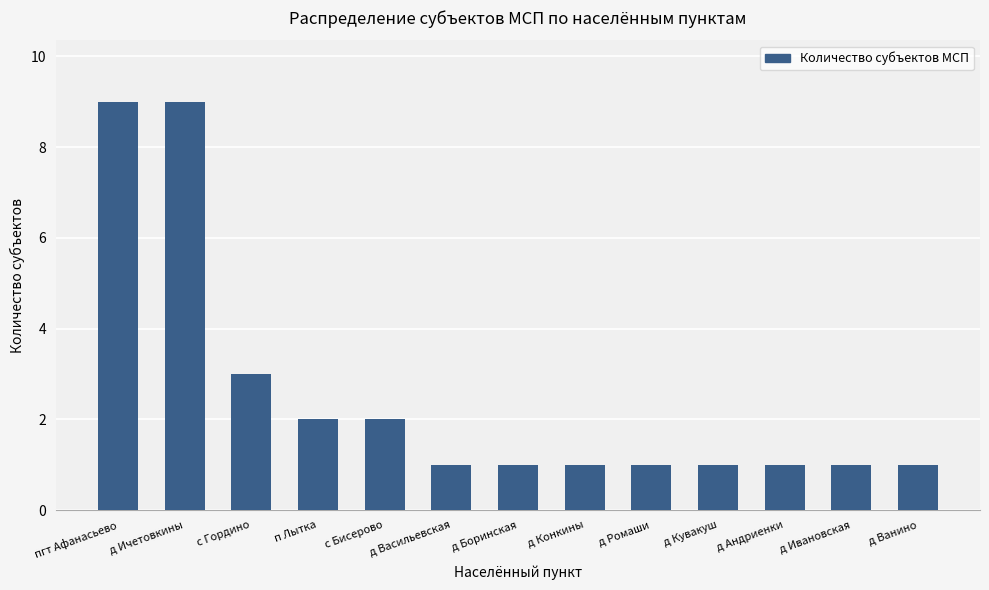

Reading left to right, extract all data points from this chart.

9	9	3	2	2	1	1	1	1	1	1	1	1